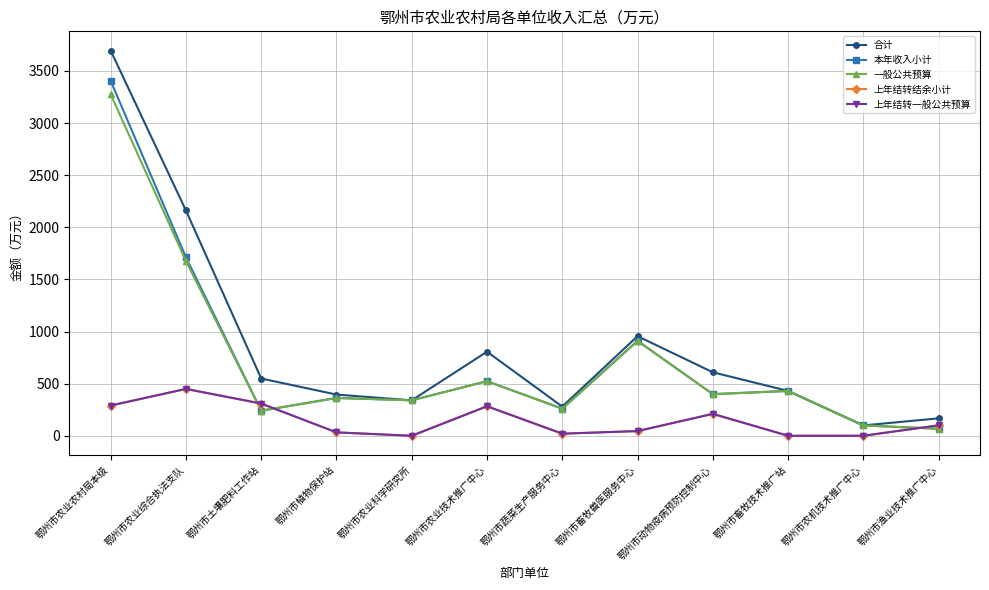

True or false: 合计 has a value of 687.4 at 鄂州市畜牧技术推广站.

False